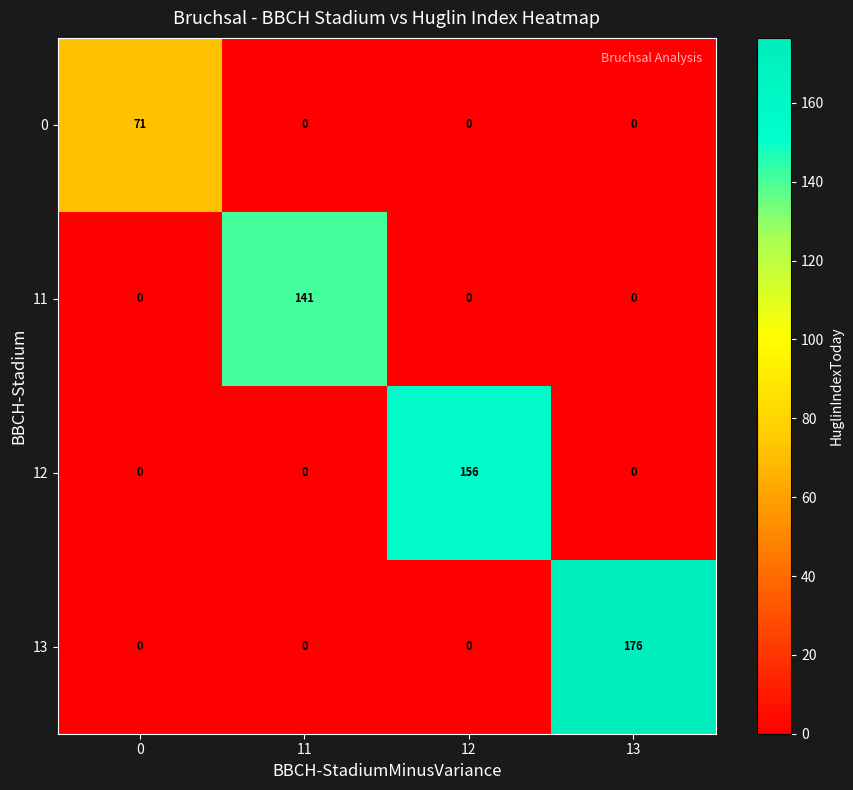

What is the sum of the 13 values at 12 and 13?

176